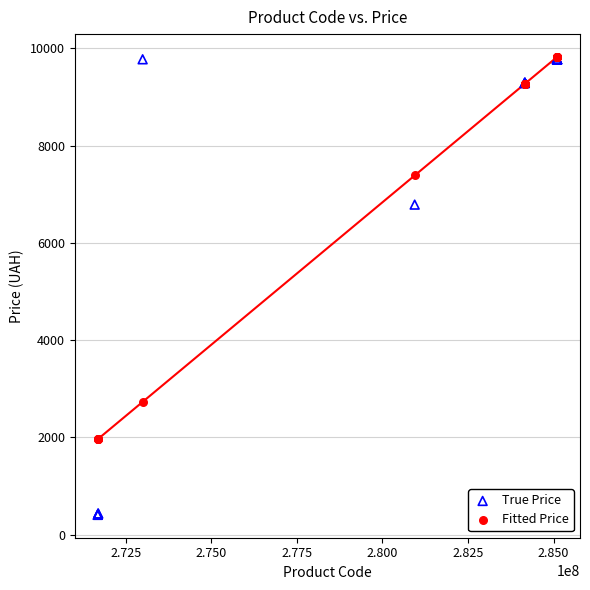

Which series has the largest Y range (max minus min)?

True Price